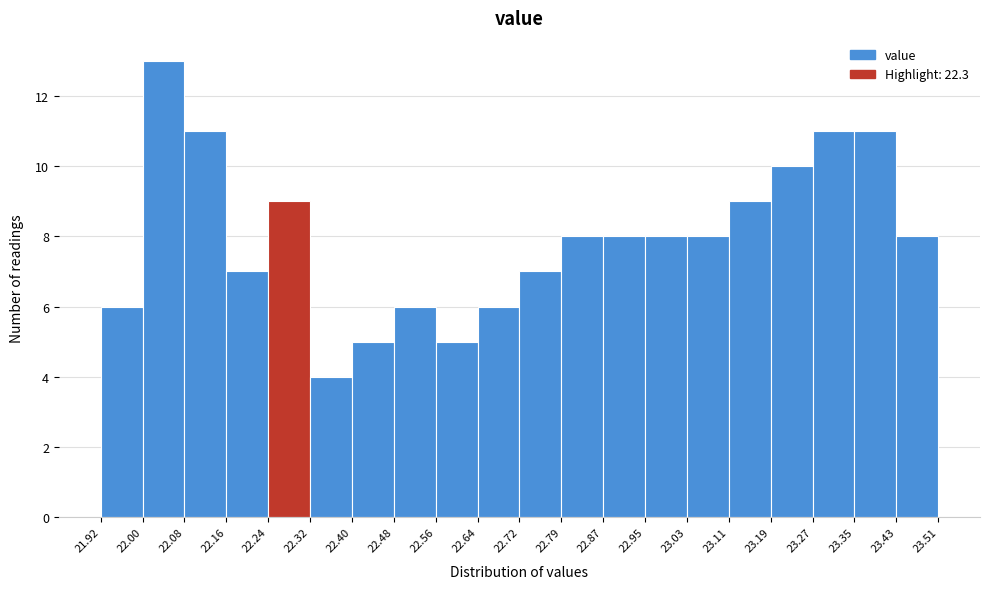

How tall is the bar that spans 22.72 to 22.79 on the x-axis? The values are not printed on the chart, so give them approximately, as read against the axis.

7